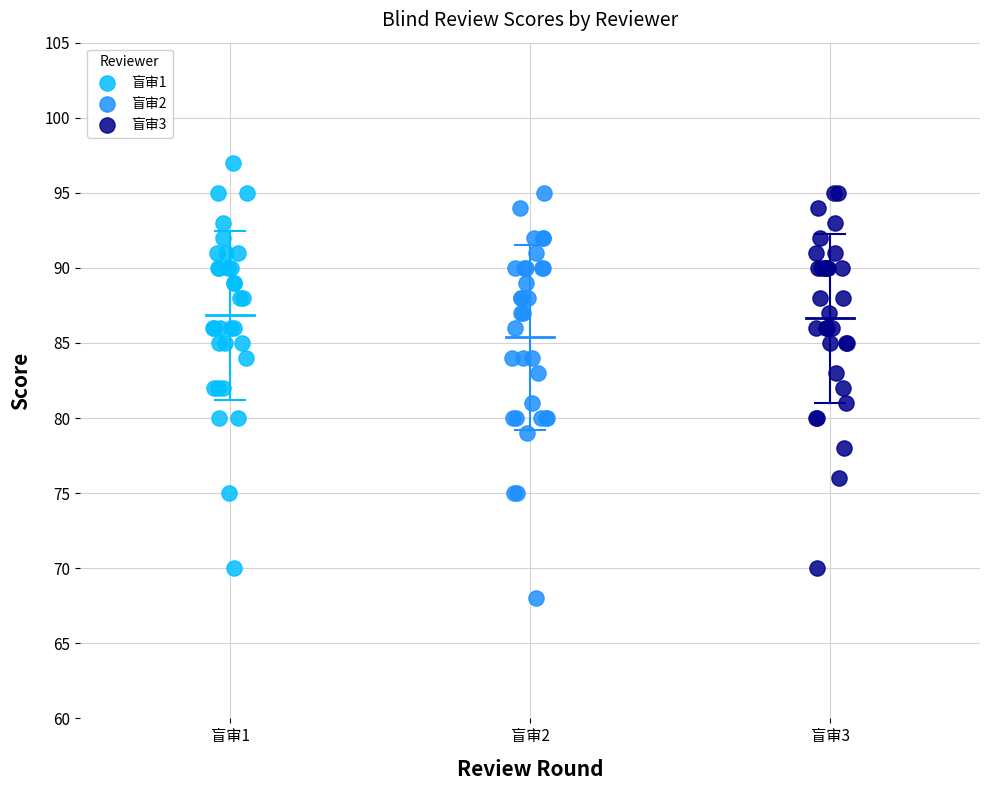

Which series contains the lowest Y value?

盲审2